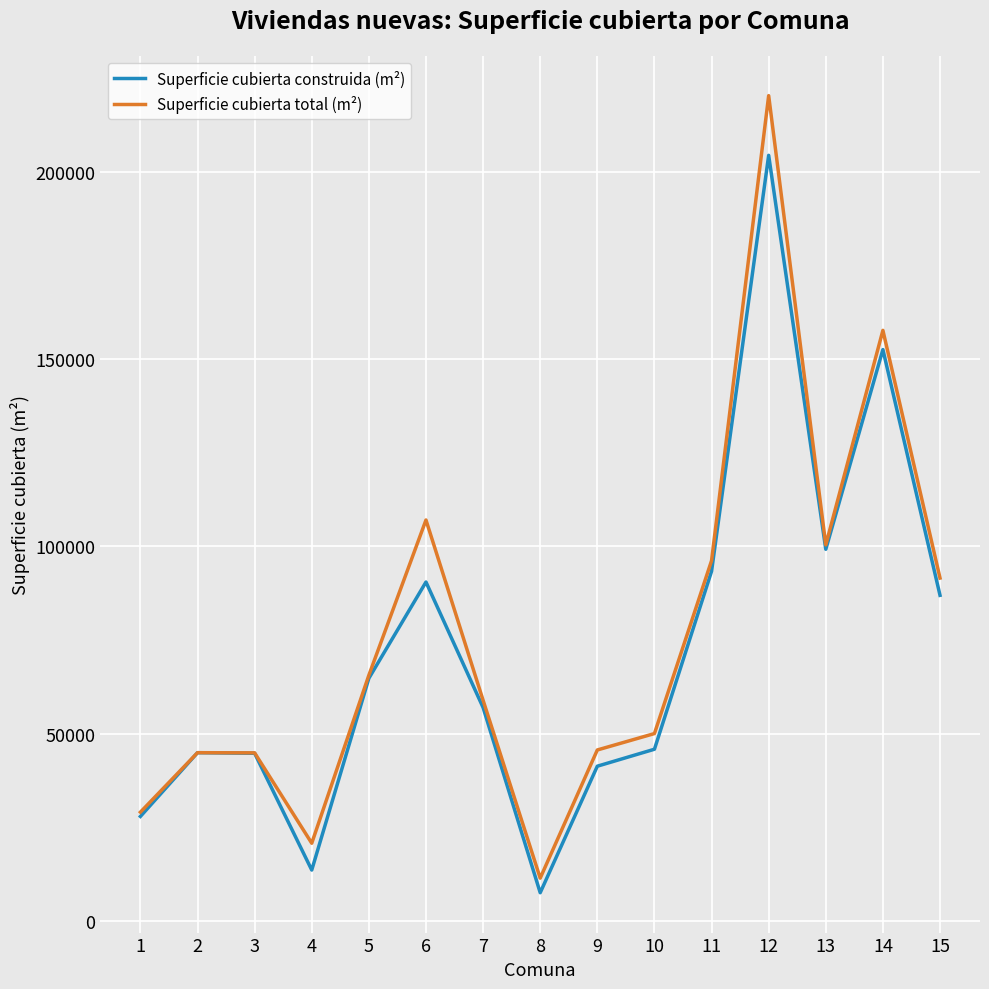

True or false: Superficie cubierta total (m²) has a value of 96148 at 11.

True